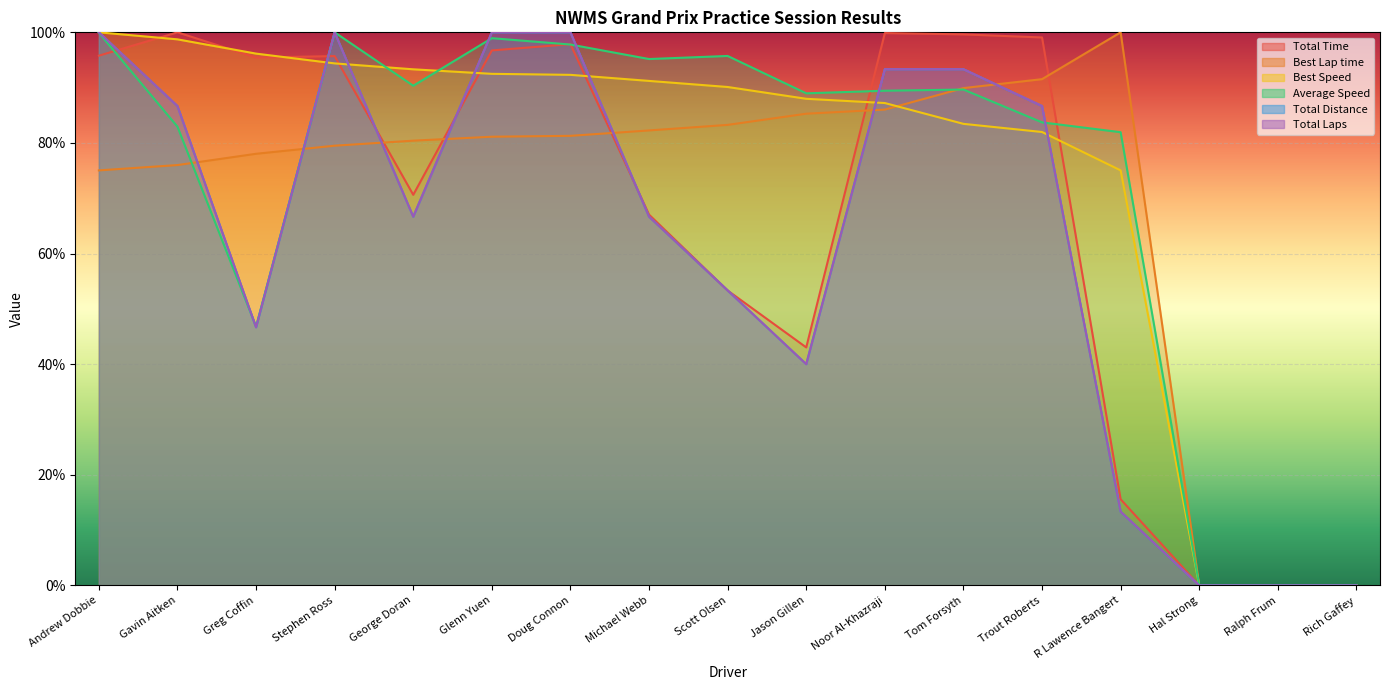

What position from the right is Noor Al-Khazraji?

7